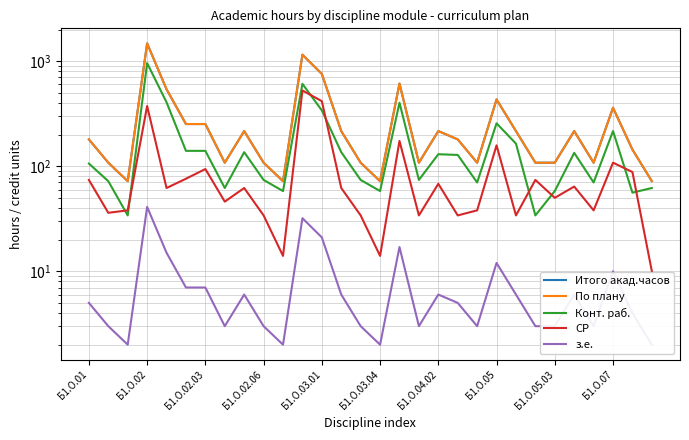

Which series has the largest range (max minus min)?

Итого акад.часов